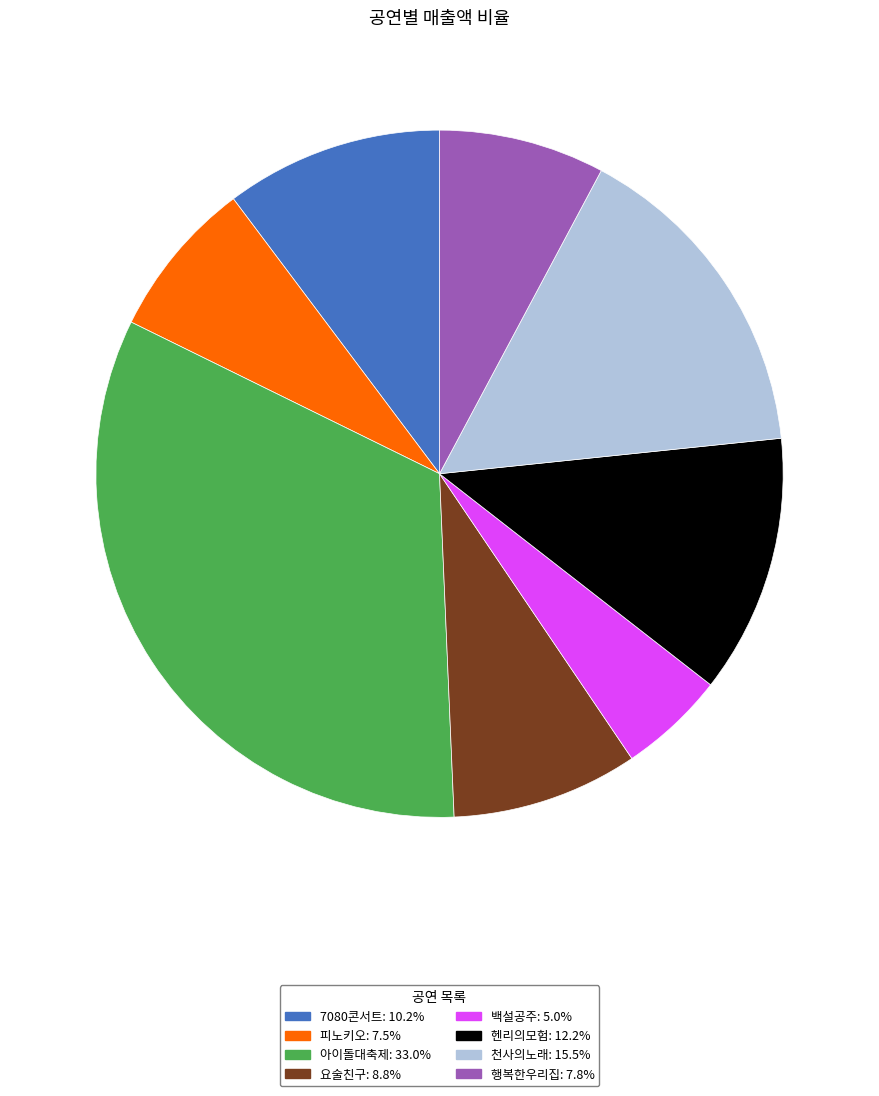

Do 7080콘서트 and 피노키오 together represent more than half of the pie?

No